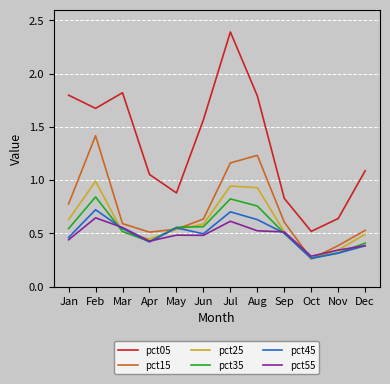

What is the greatest value displayed?

2.4